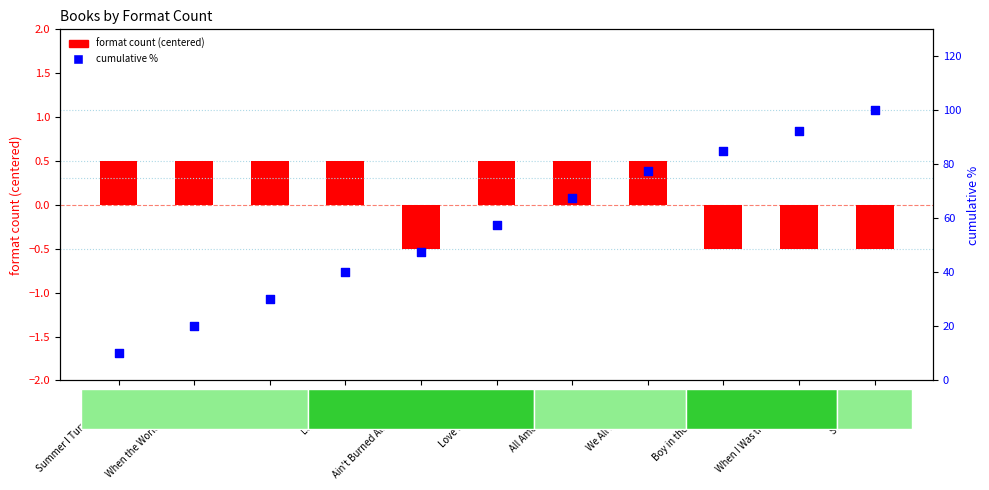

What is the total value across all series at Summer I Turned Pretty?

10.5